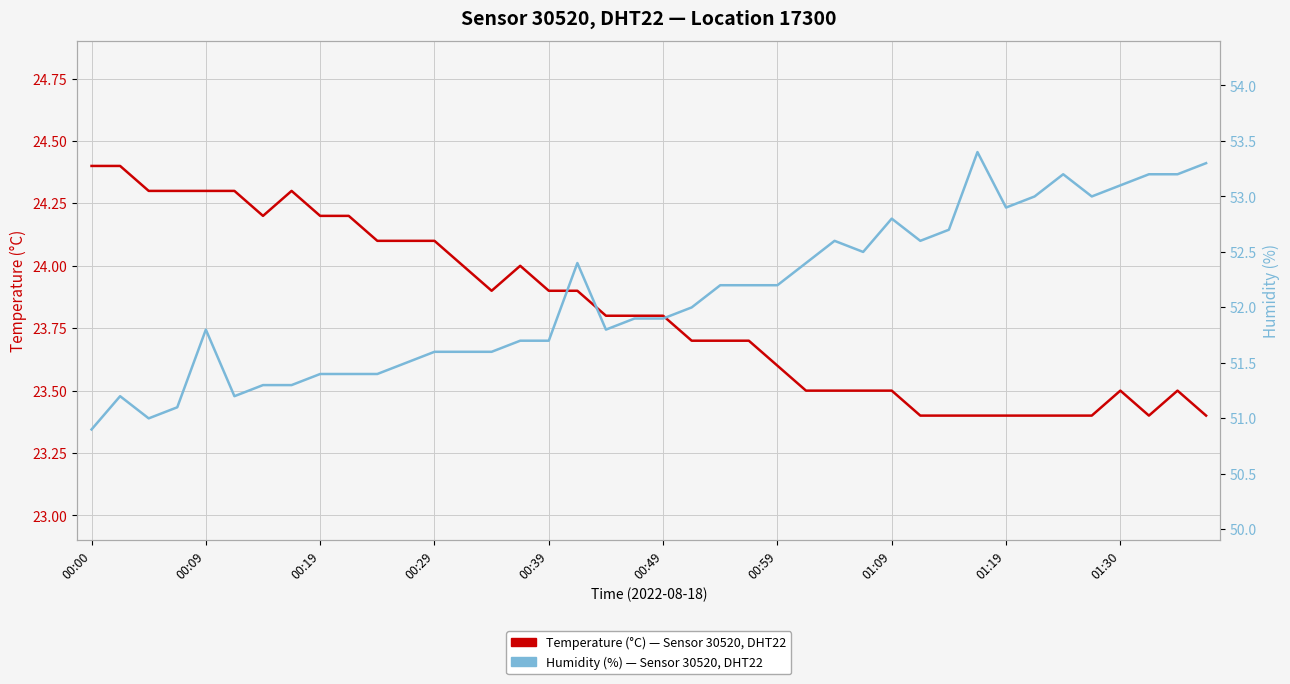

List the series in order of their peak value, lowest first.

Temperature (°C), Humidity (%)